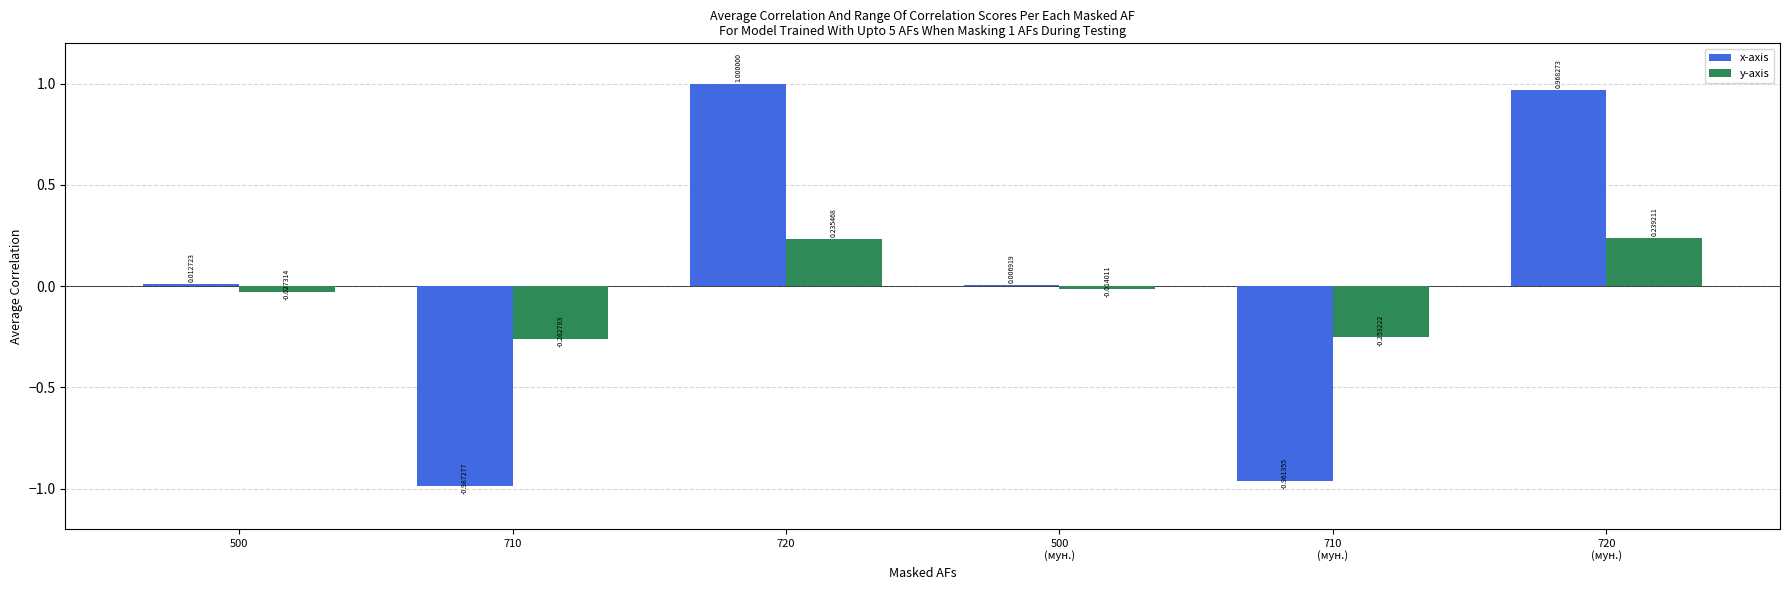

At which category is the sum across all series the highest?

720